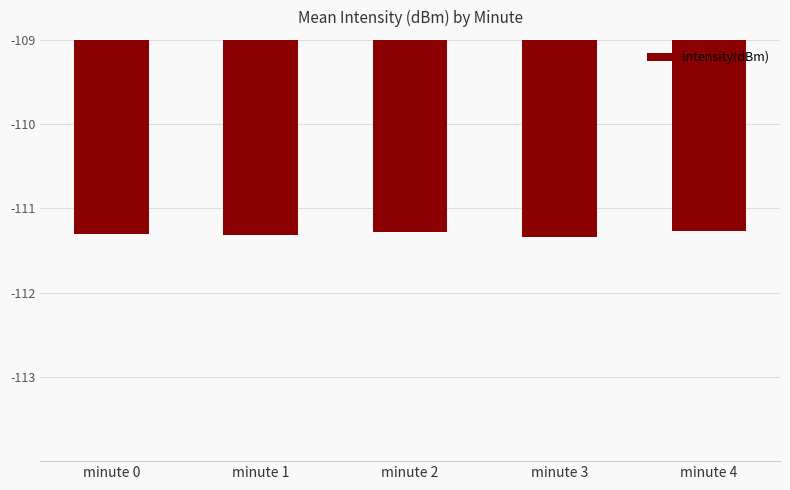

What is the difference between the maximum and minimum values?

0.1